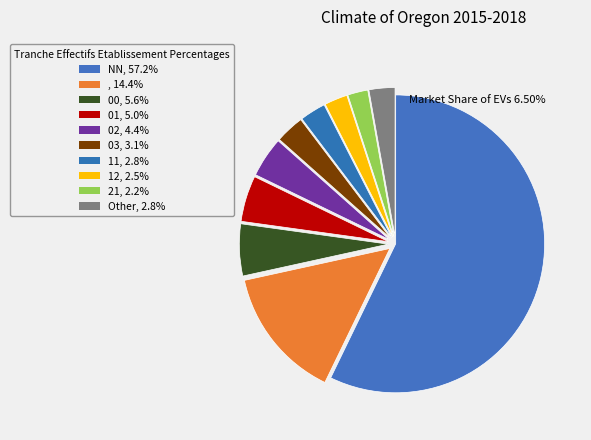

Which category accounts for the majority?

NN